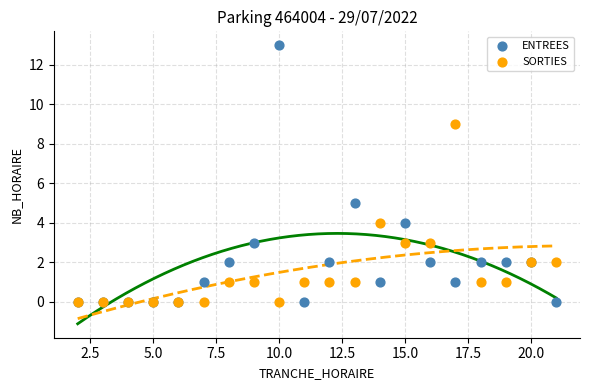

Which series has the widest spread of Y values?

ENTREES